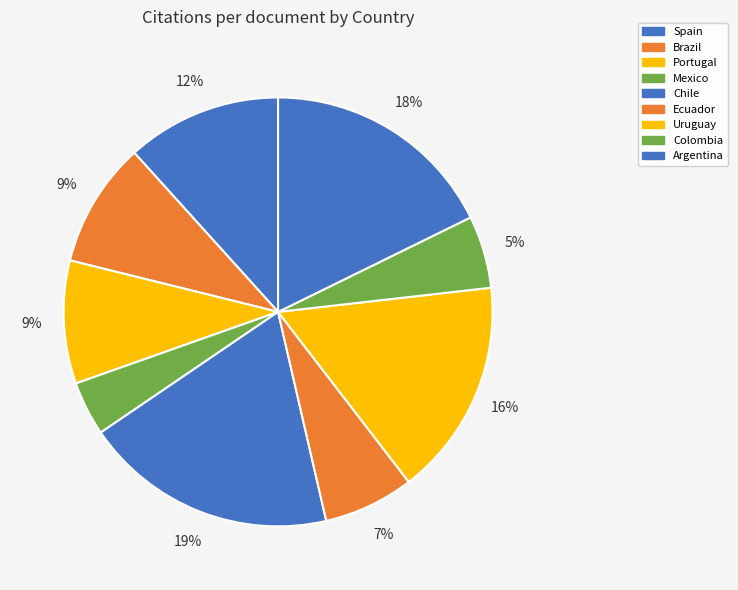

Which category has the biggest portion of the pie?

Chile